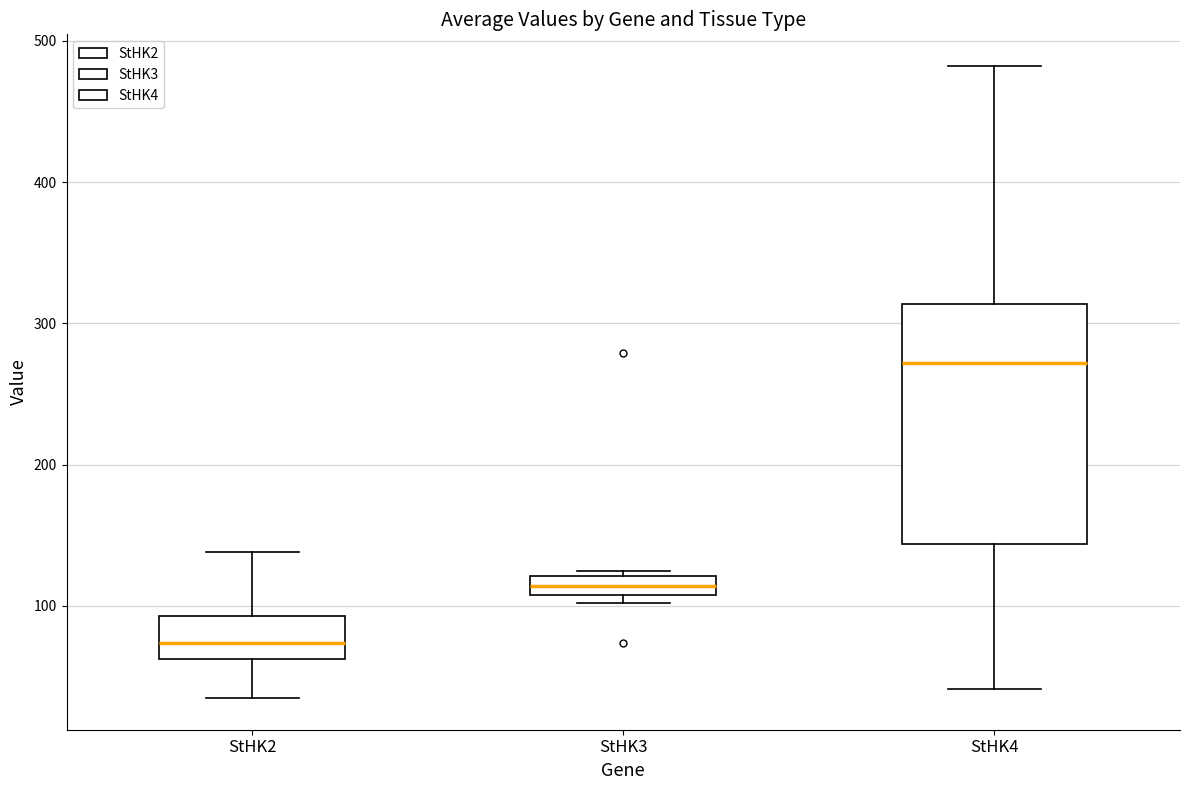

Which box has the highest median line?

StHK4